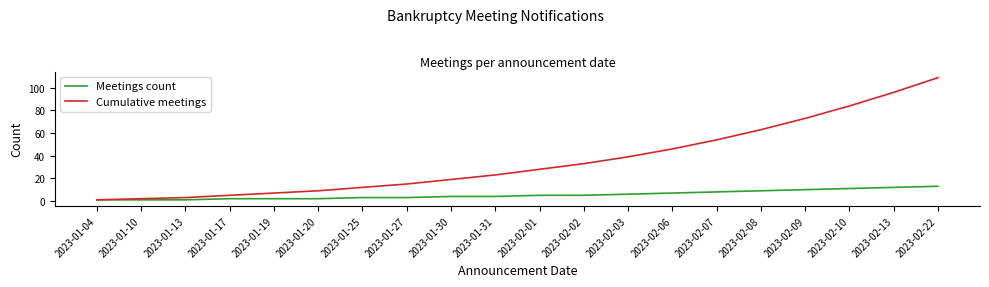

Reading left to right, extract all data points from this chart.

Meetings count: 2023-01-04=1	2023-01-10=1	2023-01-13=1	2023-01-17=2	2023-01-19=2	2023-01-20=2	2023-01-25=3	2023-01-27=3	2023-01-30=4	2023-01-31=4	2023-02-01=5	2023-02-02=5	2023-02-03=6	2023-02-06=7	2023-02-07=8	2023-02-08=9	2023-02-09=10	2023-02-10=11	2023-02-13=12	2023-02-22=13
Cumulative meetings: 2023-01-04=1	2023-01-10=2	2023-01-13=3	2023-01-17=5	2023-01-19=7	2023-01-20=9	2023-01-25=12	2023-01-27=15	2023-01-30=19	2023-01-31=23	2023-02-01=28	2023-02-02=33	2023-02-03=39	2023-02-06=46	2023-02-07=54	2023-02-08=63	2023-02-09=73	2023-02-10=84	2023-02-13=96	2023-02-22=109